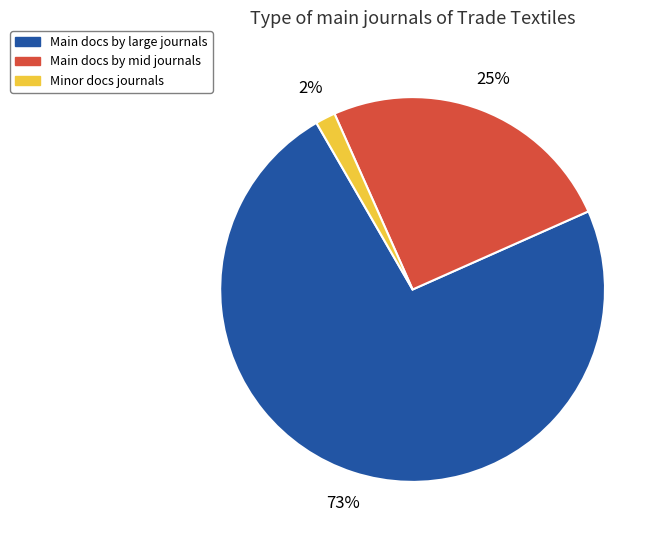

How many segments does this pie chart have?

3